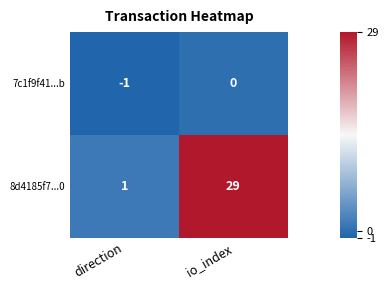

Is the value of 8d4185f7...0 at direction greater than the value of 7c1f9f41...b at direction?

Yes